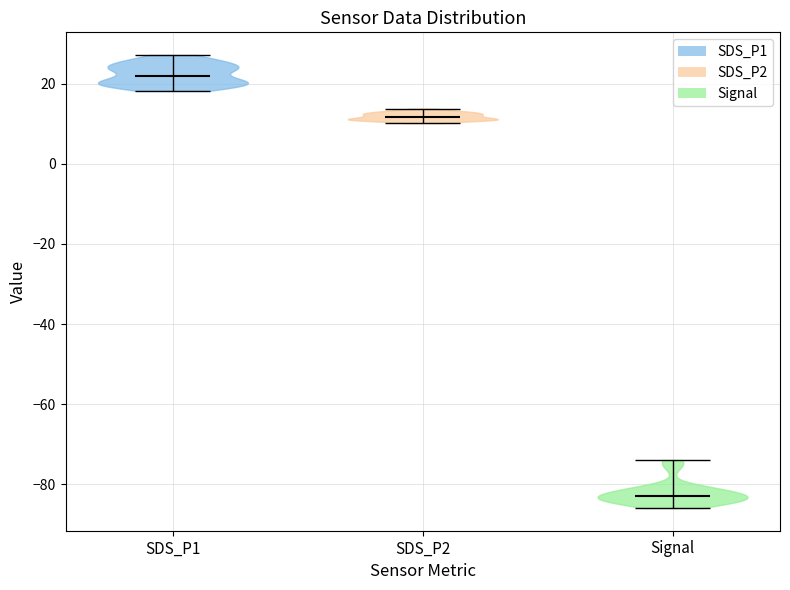

Reading left to right, read every violin against the y-axis: where its median line is, and the lowest and highest points it reaches. The values are not printed on the chart, so give them approximately, as read against the axis.

SDS_P1: median line 22, lowest point 18, highest point 28
SDS_P2: median line 12, lowest point 10, highest point 14
Signal: median line -82, lowest point -86, highest point -74